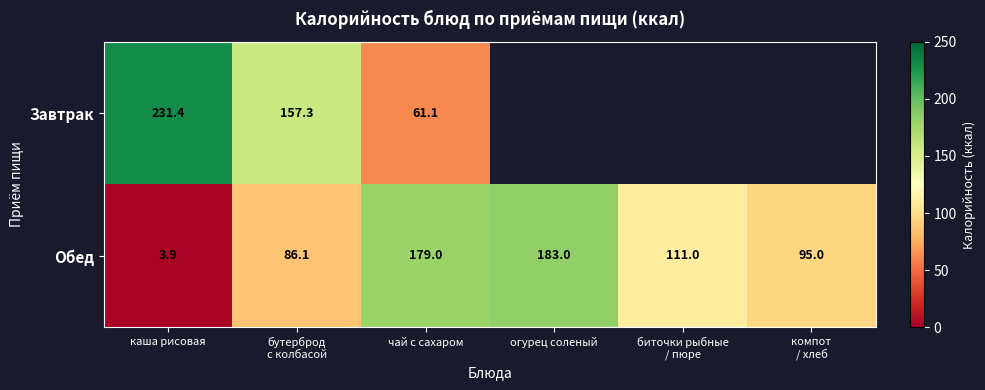

What is the difference between the highest and lowest values at каша рисовая?

227.5